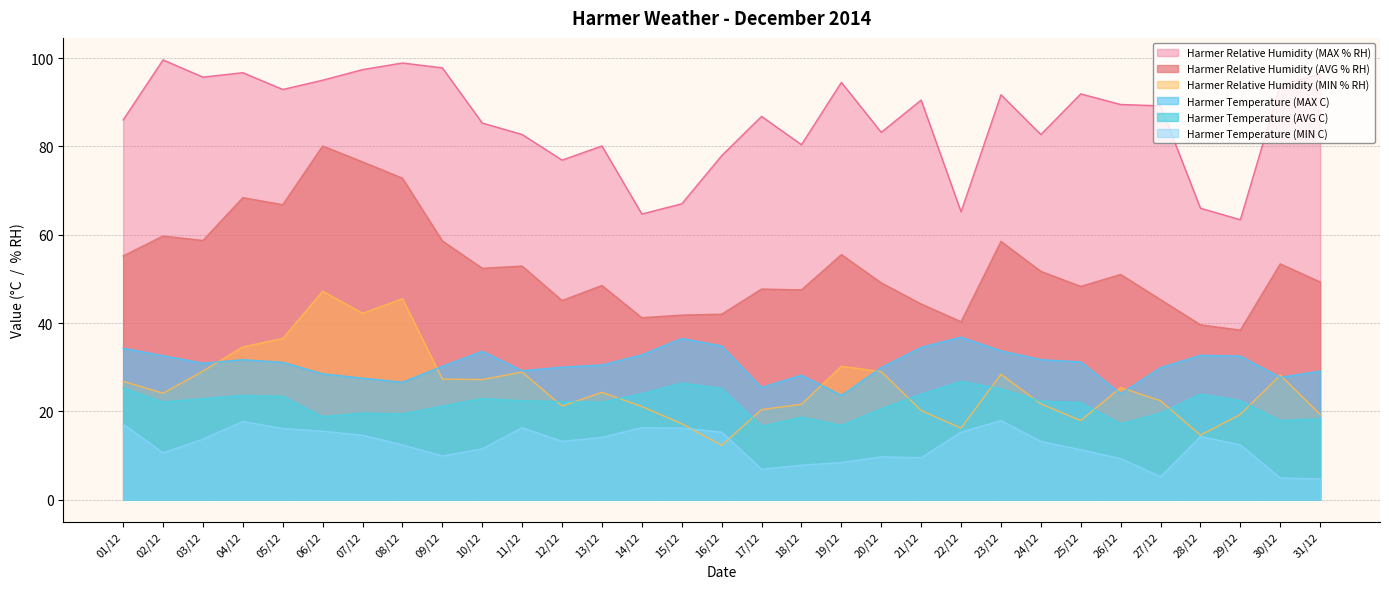

The value of Harmer Temperature (MIN C) at 19/12 is 8.4. True or false?

True